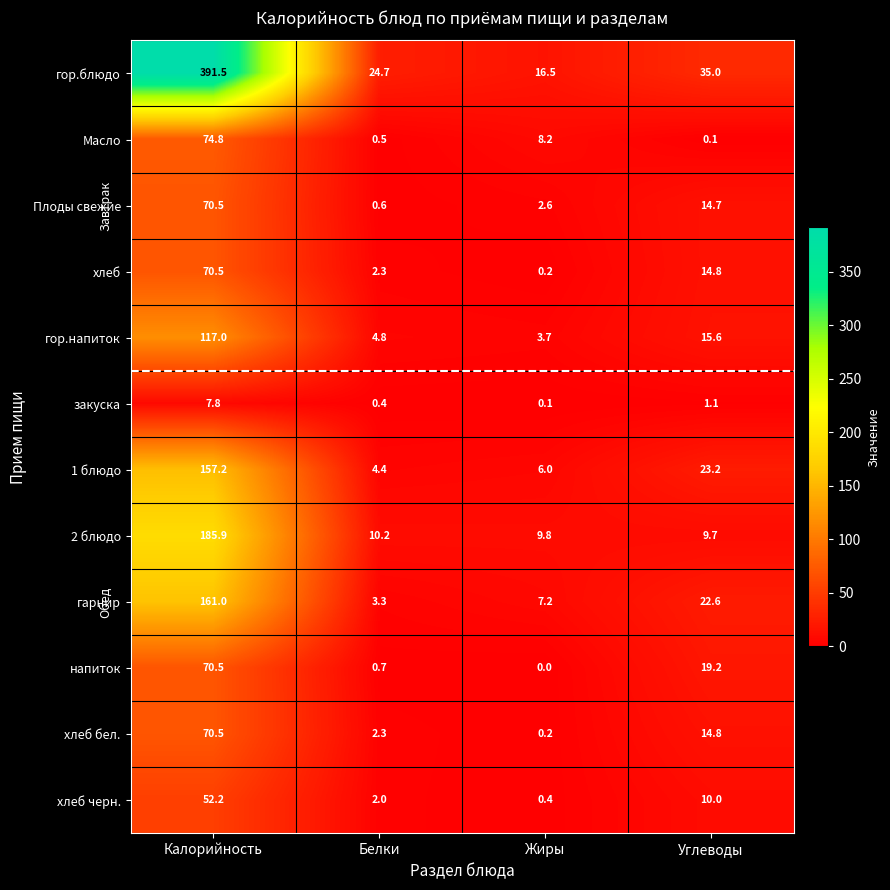

Where is Масло nearest to the value 37?

Жиры